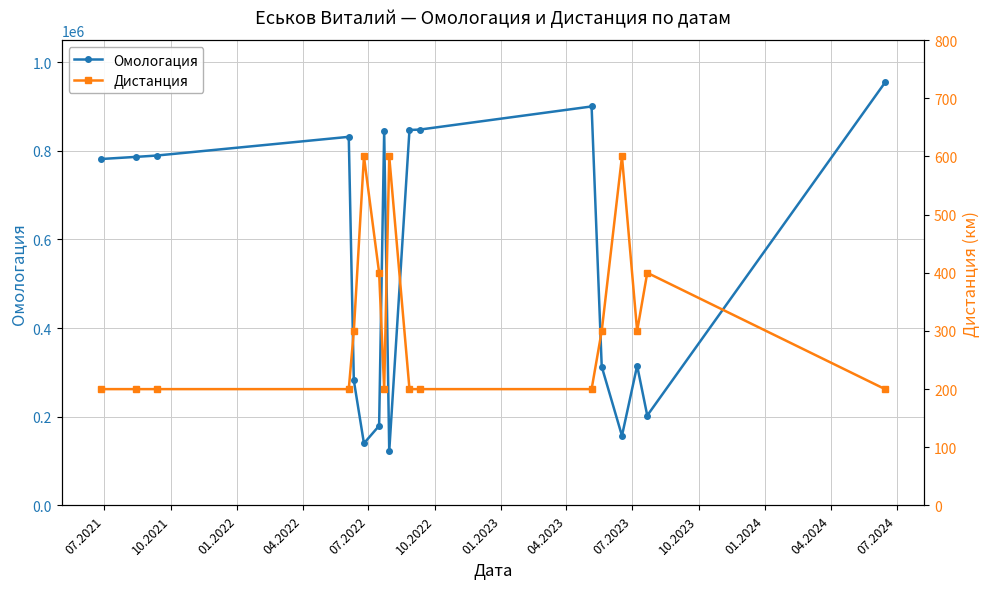

How many data points in Омологация are less than 781237?

8